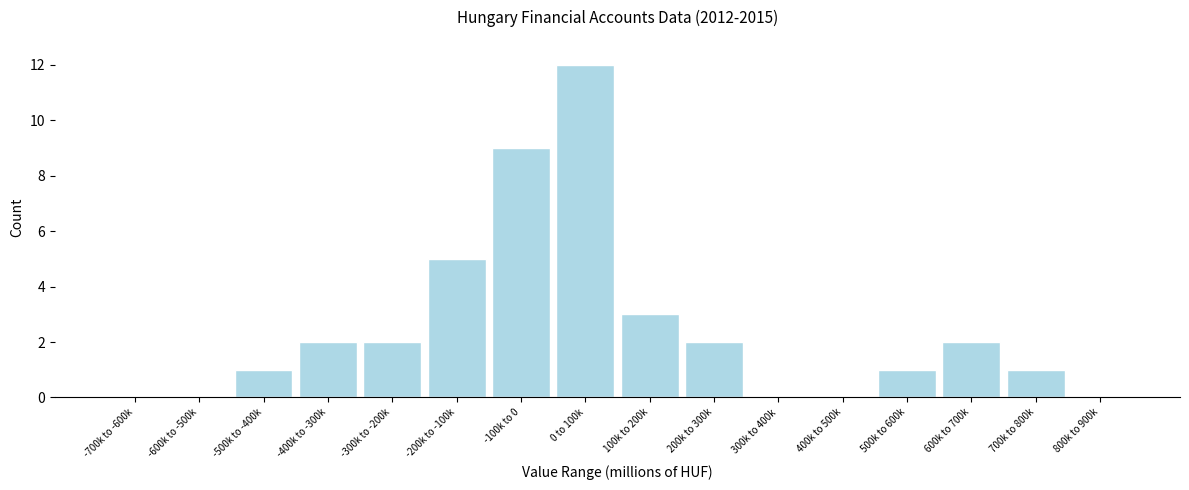

Reading left to right, transcribe all the data shown in this chart.

-700k to -600k=0	-600k to -500k=0	-500k to -400k=1	-400k to -300k=2	-300k to -200k=2	-200k to -100k=5	-100k to 0=9	0 to 100k=12	100k to 200k=3	200k to 300k=2	300k to 400k=0	400k to 500k=0	500k to 600k=1	600k to 700k=2	700k to 800k=1	800k to 900k=0